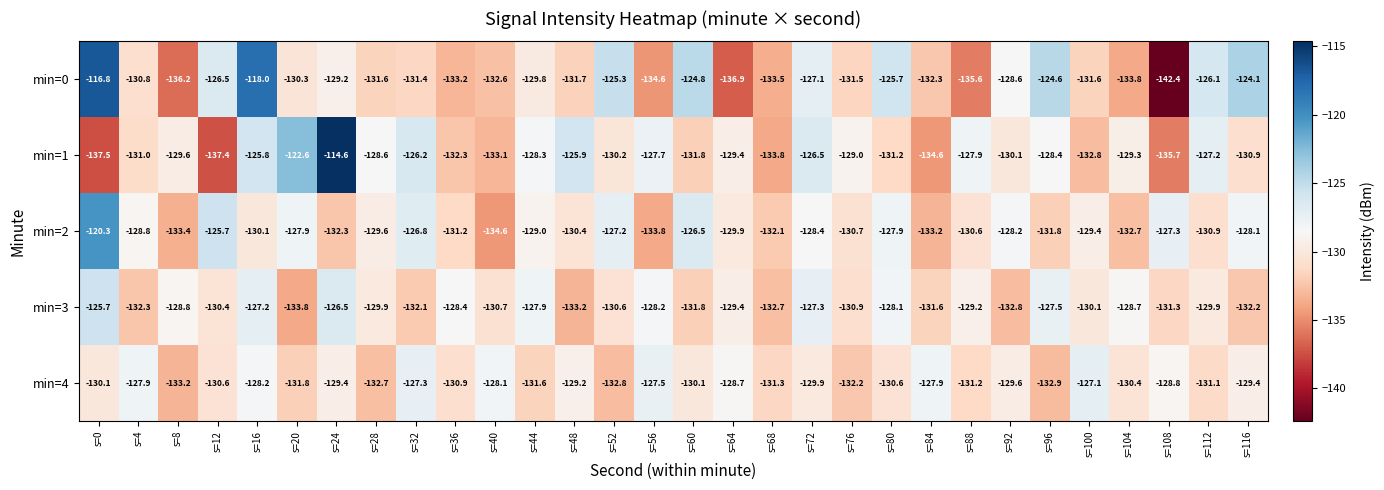

Which series has the largest range (max minus min)?

min=0